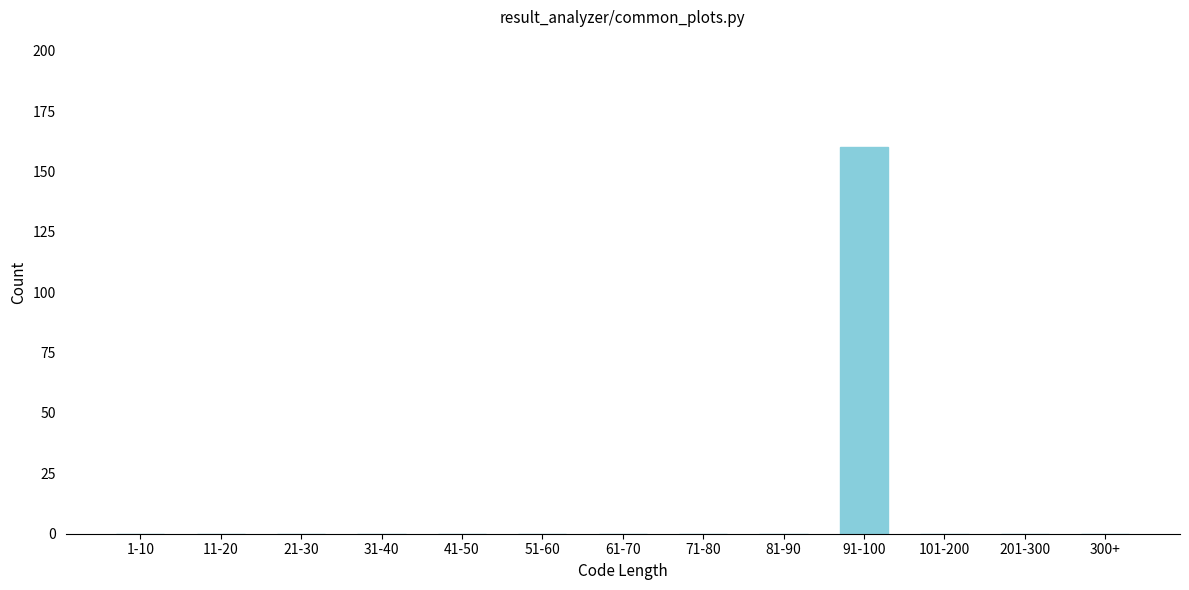

The value at 300+ is 0. True or false?

True